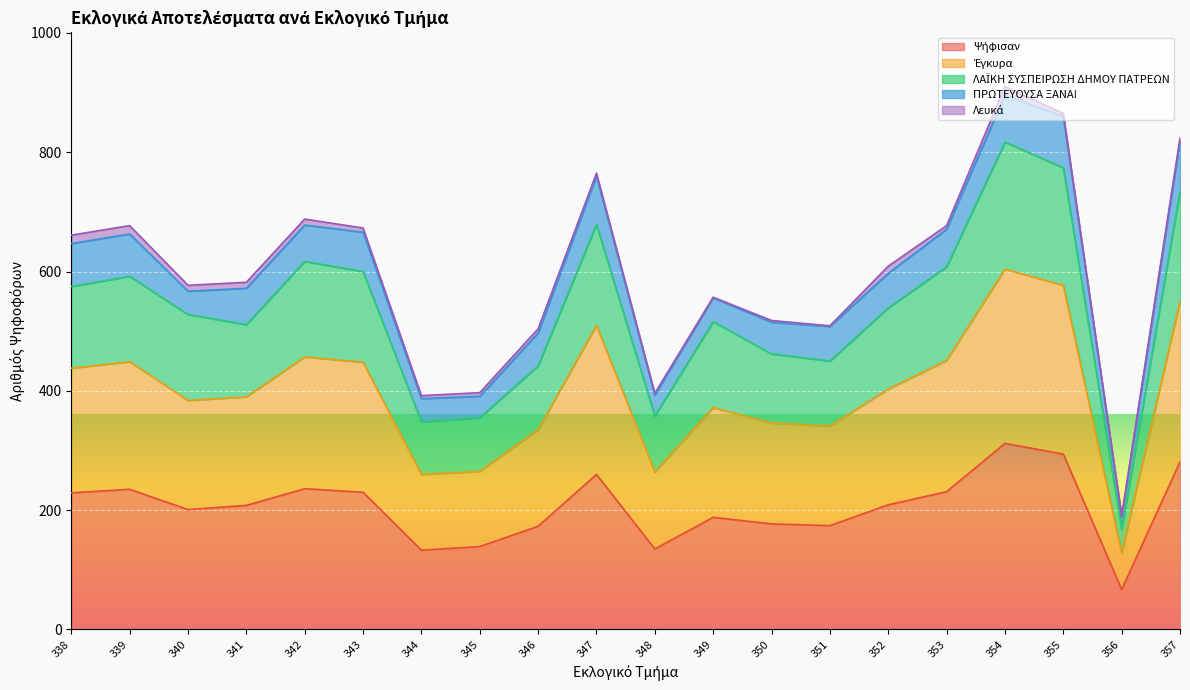

Does the chart display data point markers on the line(s)?

No